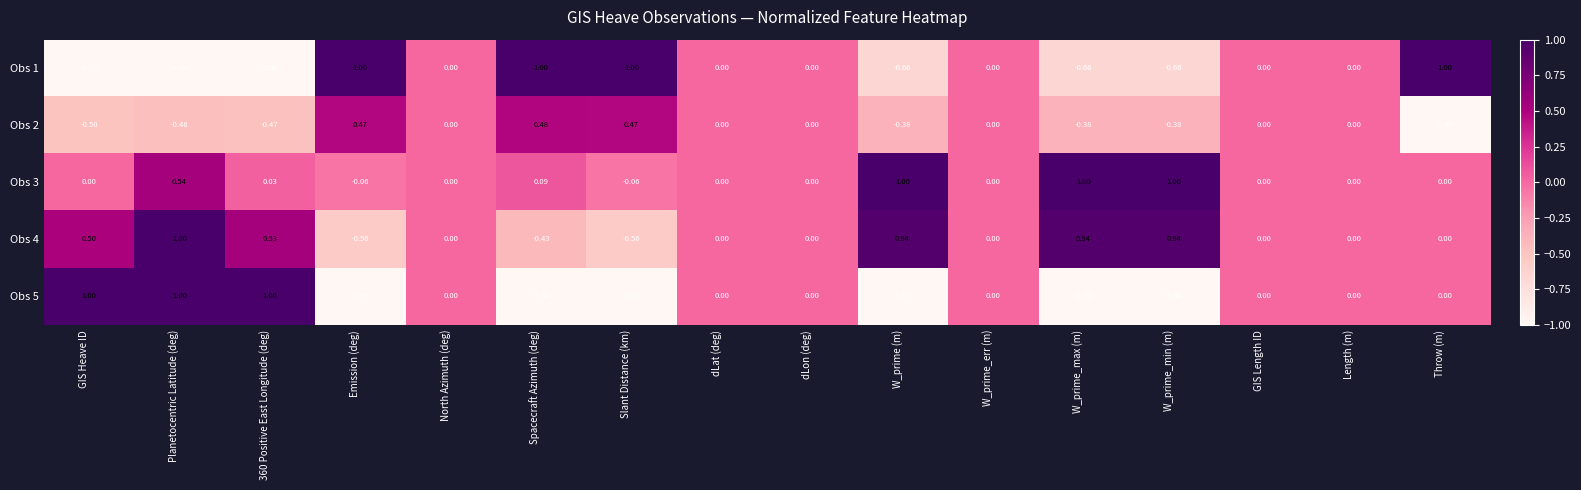

At which category is the sum across all series the highest?

Planetocentric Latitude (deg)